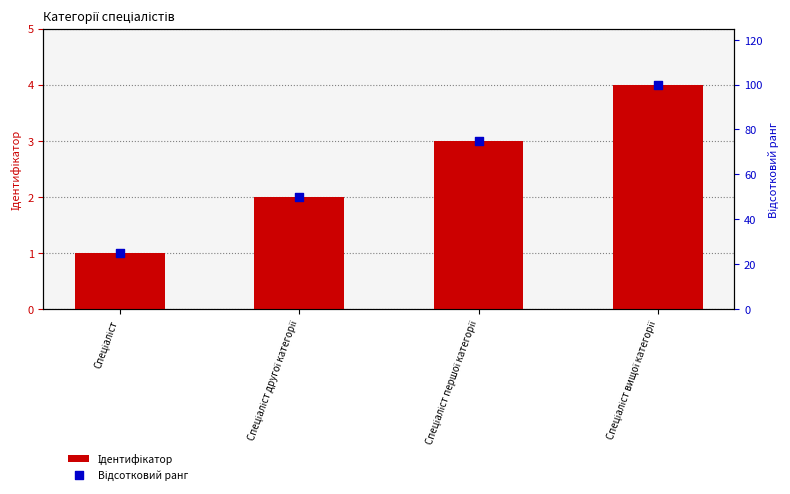

Is the value of Відсотковий ранг at Спеціаліст greater than the value of Ідентифікатор at Спеціаліст?

Yes